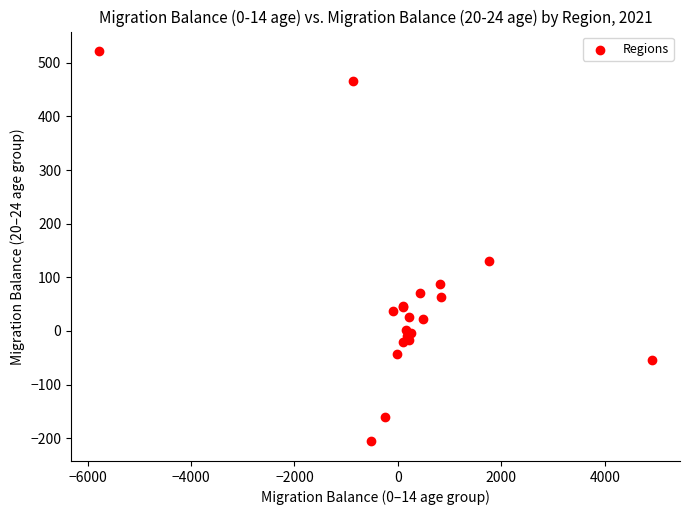

What Y value in the scatter plot is closest to 158?

131